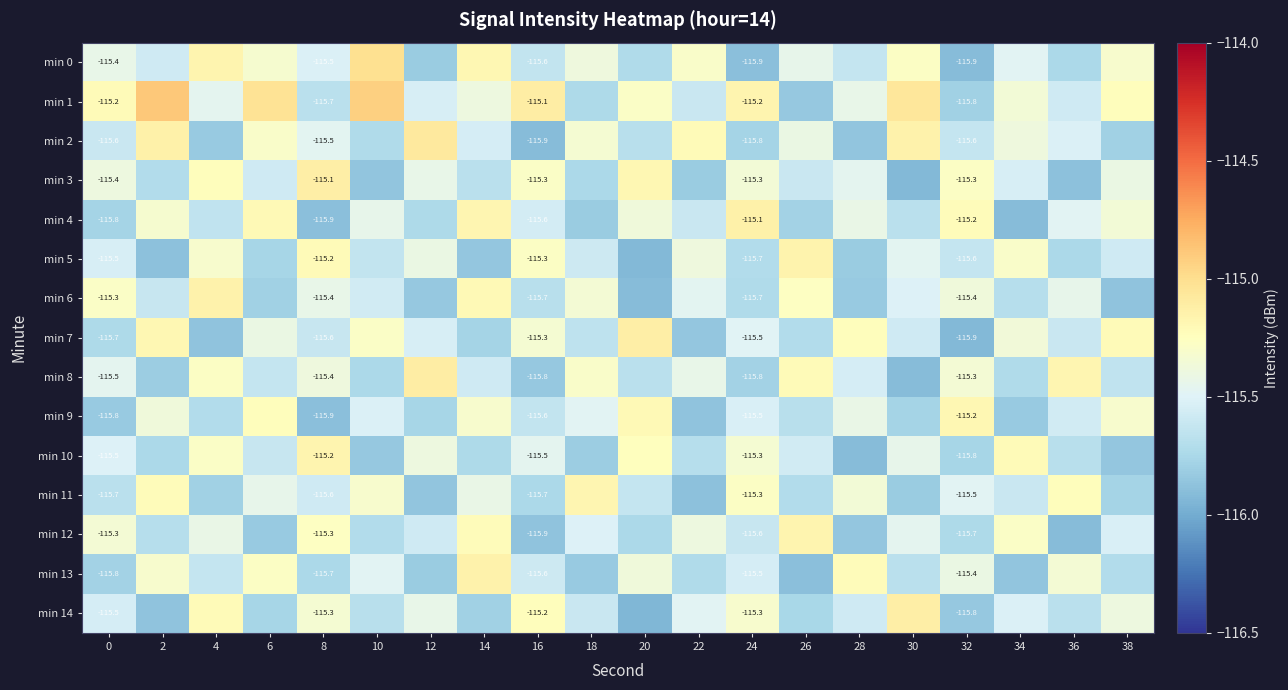

What is the difference between the maximum and minimum values in the min 14 series?

0.8